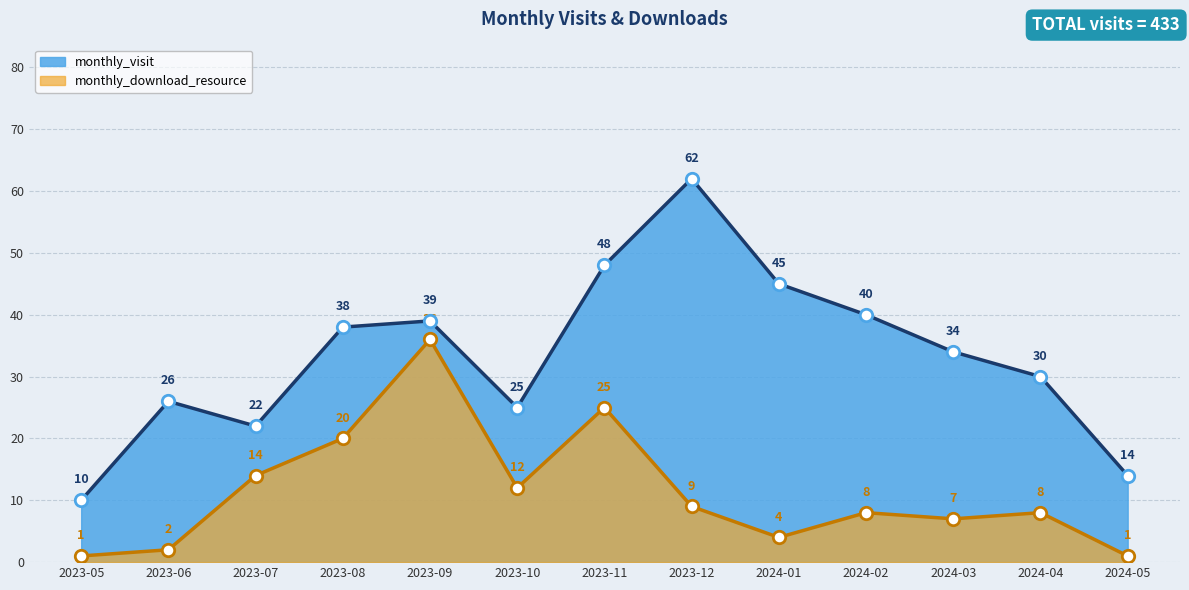

Which series reaches the maximum Y coordinate?

monthly_visit